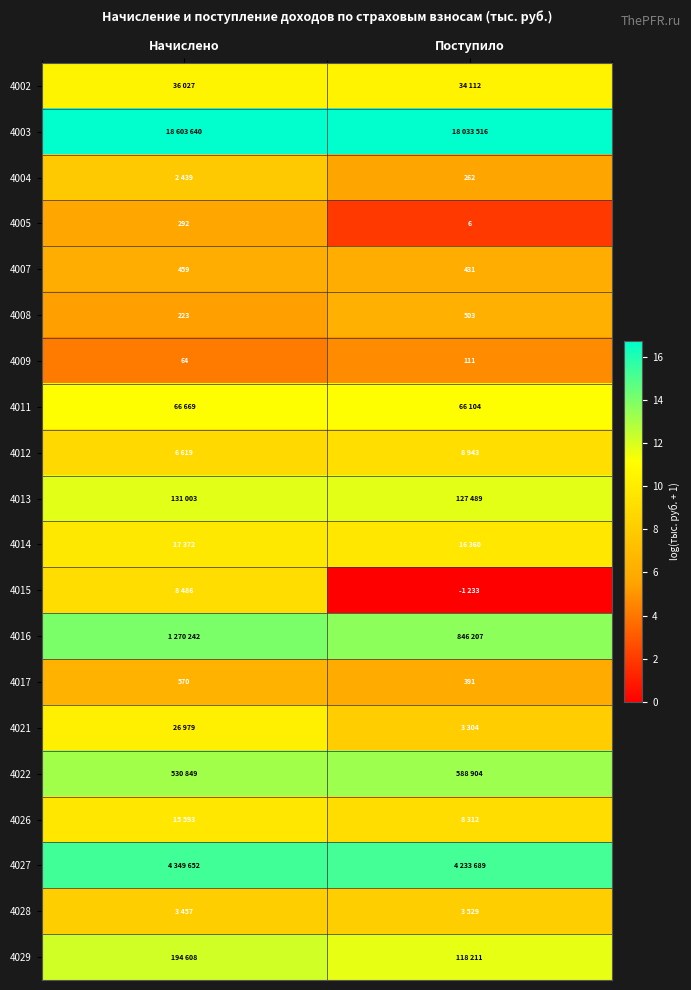

At which label is 4017 closest to 480?

Поступило